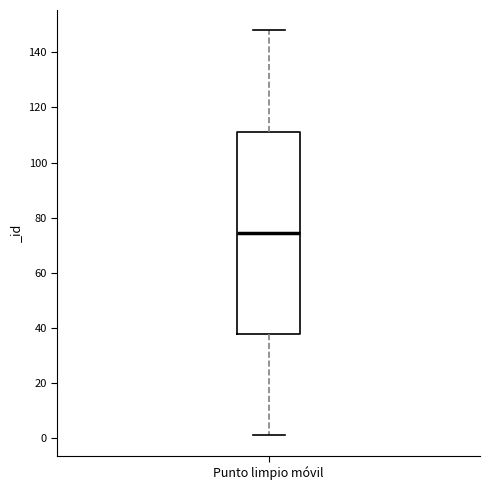

Read this box plot against the y-axis: the position of the median line, the range covered by the box, and the ends of both whiskers. The values are not printed on the chart, so give them approximately, as read against the axis.

median 74, box 38 to 112, whiskers 2 to 148